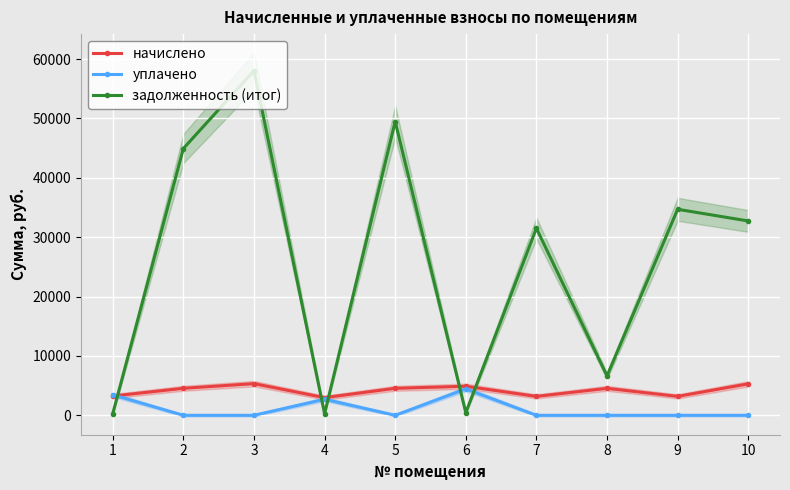

How many intersections are there between задолженность (итог) and начислено?

5